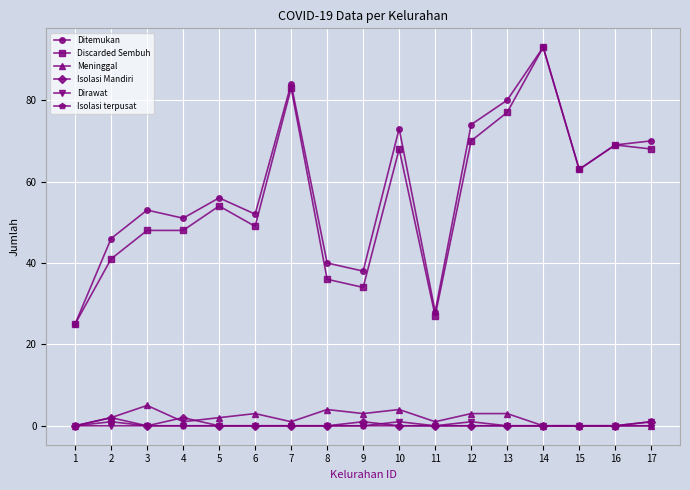

What is the lowest value of the Discarded Sembuh series?

25